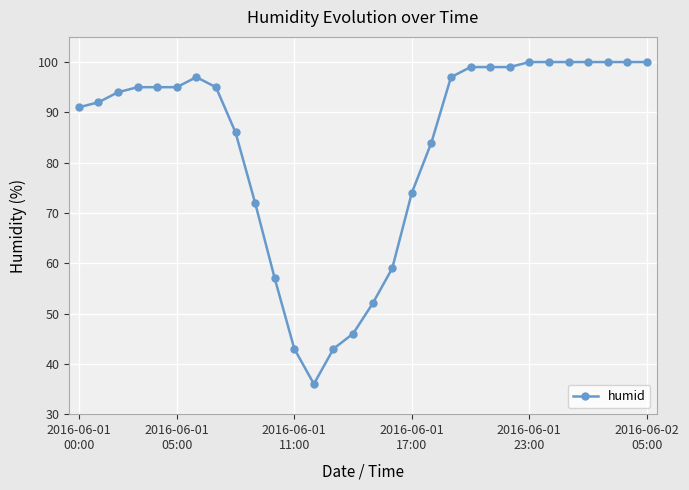

True or false: there are more than 0 points higher than both neighbors.

True